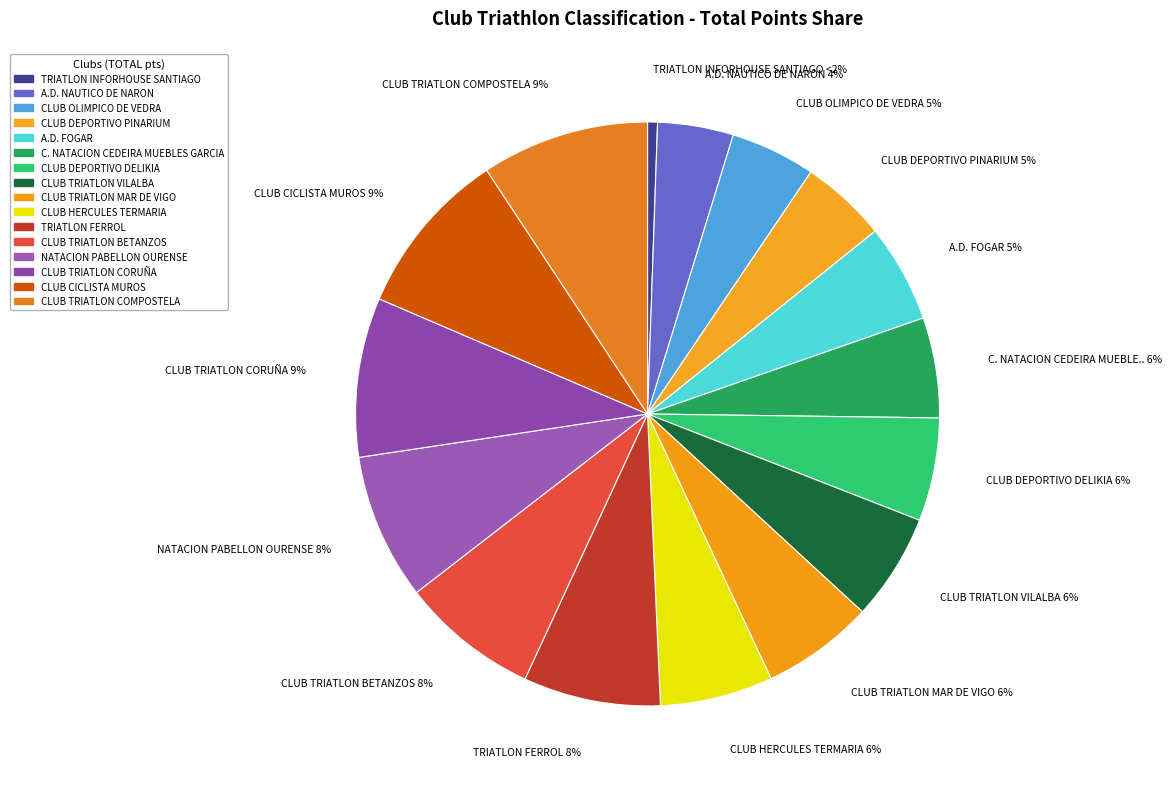

What is the total percentage of A.D. NAUTICO DE NARON and CLUB OLIMPICO DE VEDRA?

8.9%